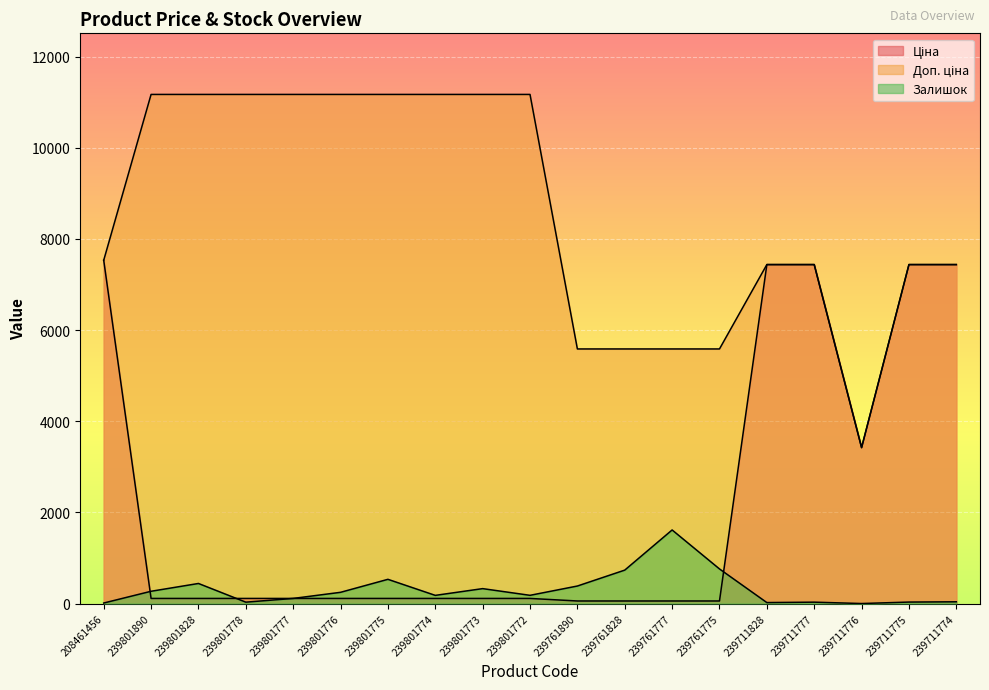

What is the label of the 3rd point from the left?

239801828